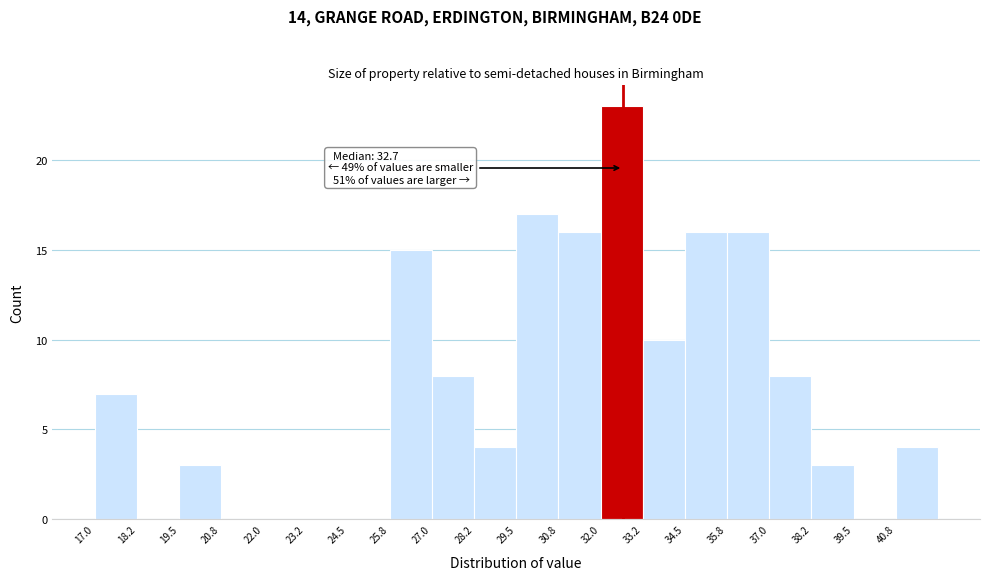

Which range on the x-axis has the tallest bar?

32.00 to 33.25